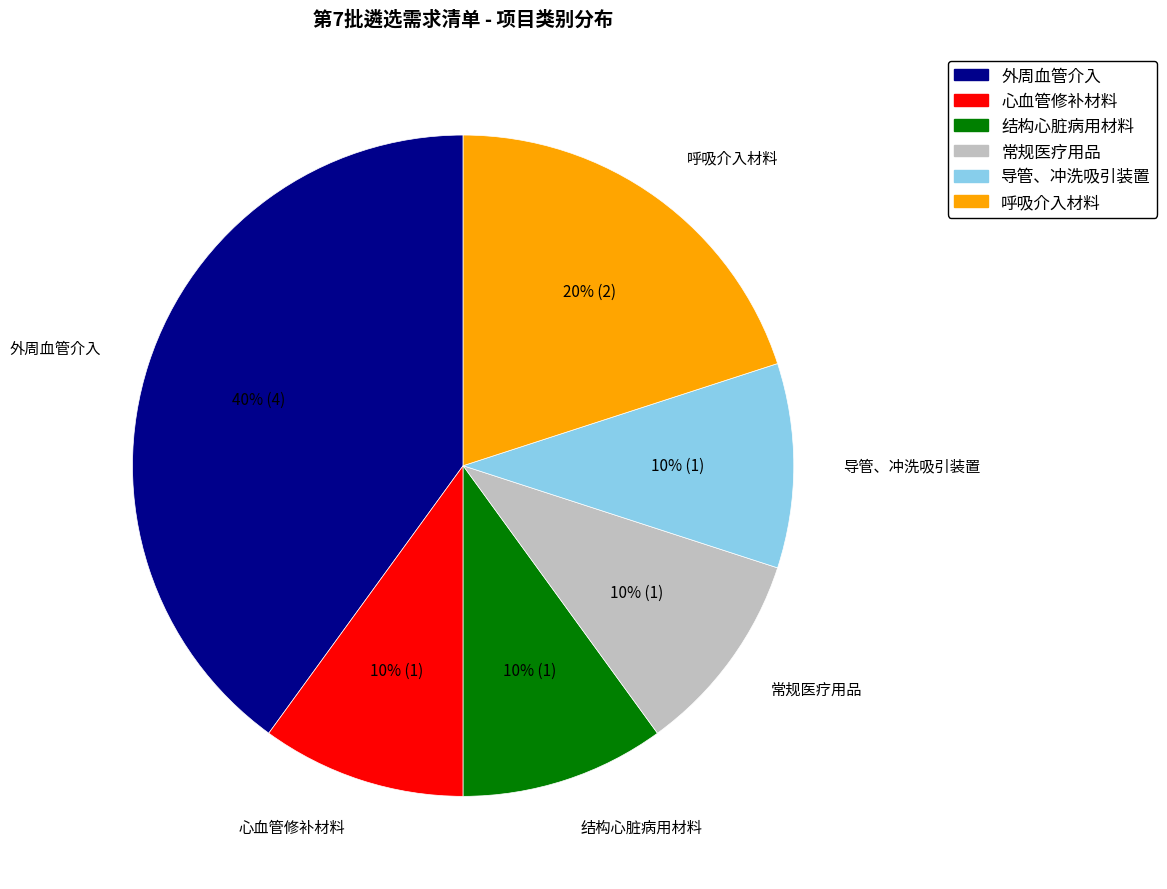

To the nearest percent, what is the difference between the largest and smallest slice percentages?

30%